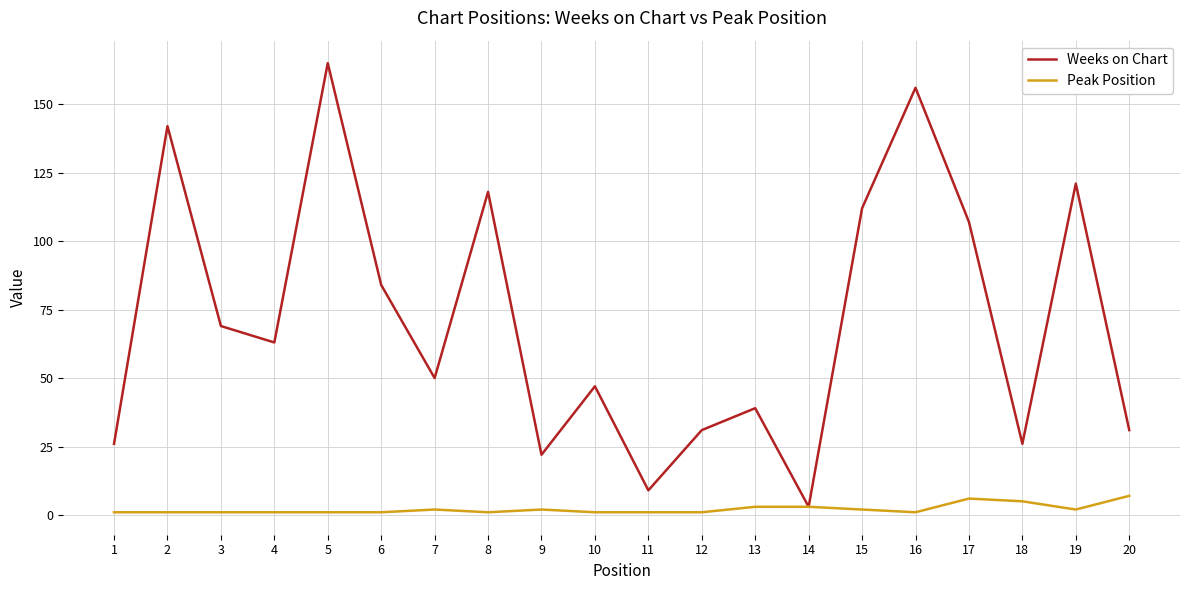

What is the sum of the Weeks on Chart values at 12 and 10?

78